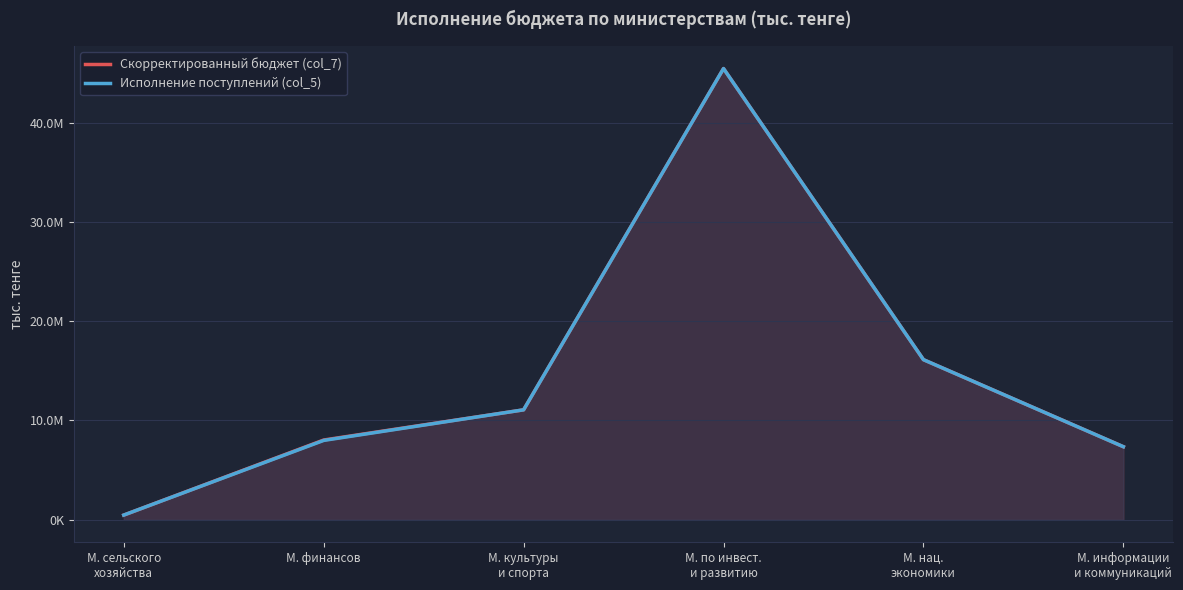

At which label does Скорректированный бюджет (col_7) first exceed 11067134?

М. по инвест.
и развитию